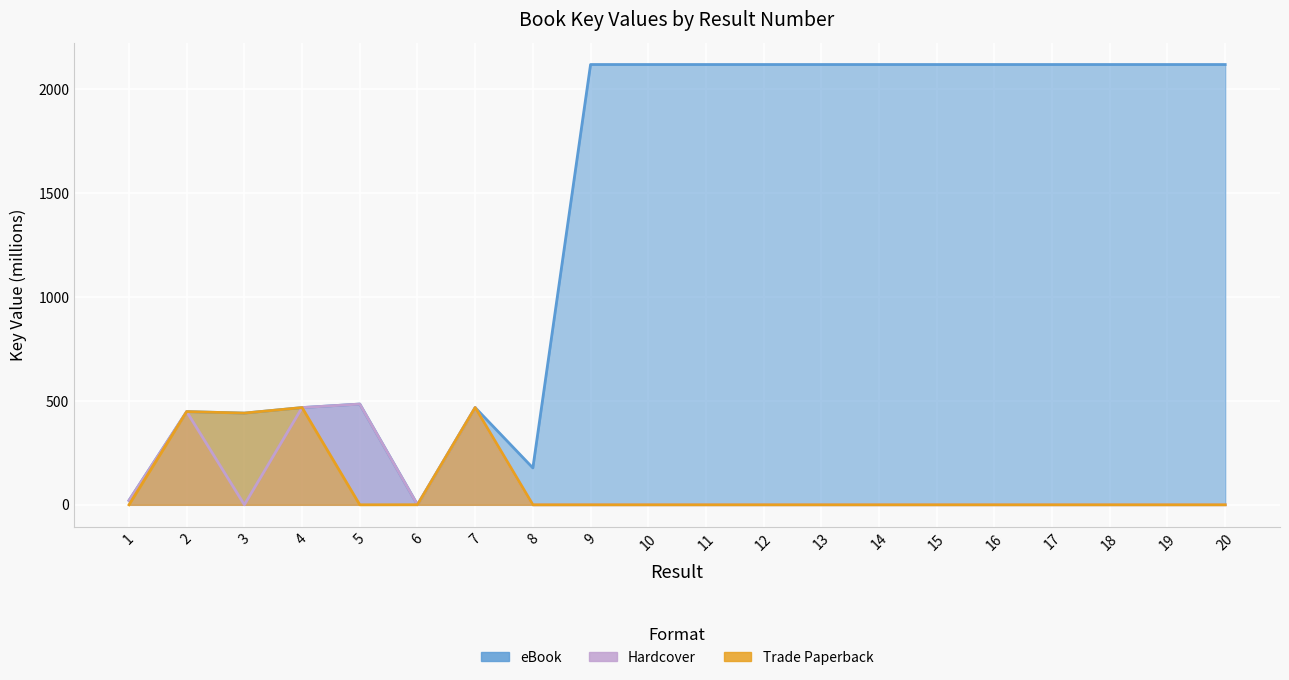

At how many categories does at least one series exceed 1860?

12